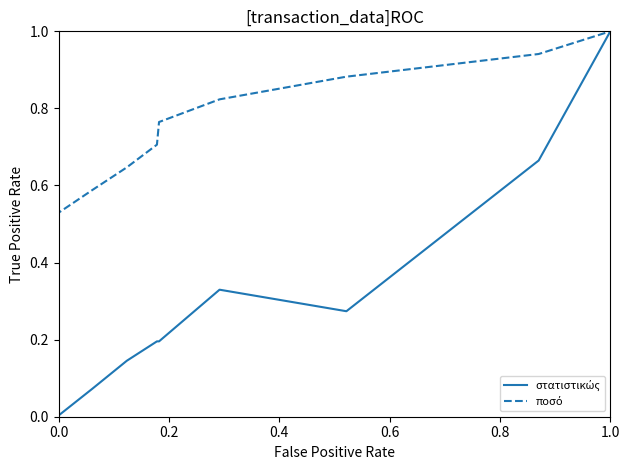

How many lines are shown in the chart?

2